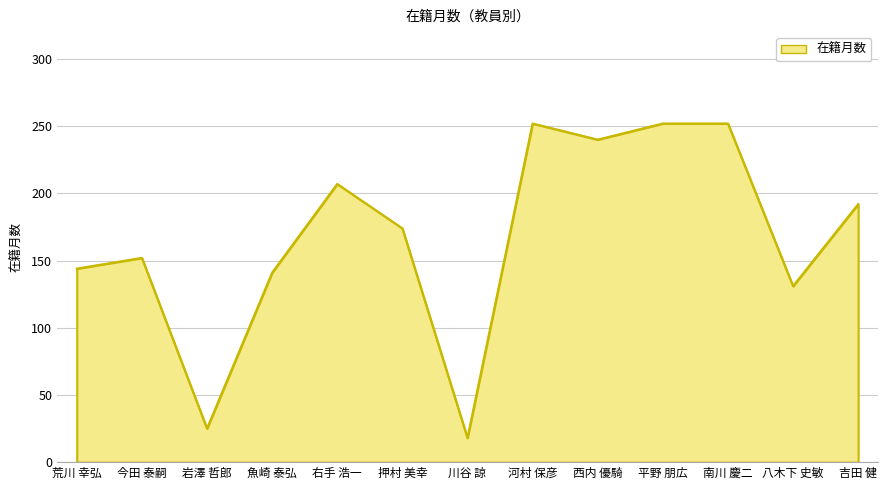

What is the sum of all values?

2180